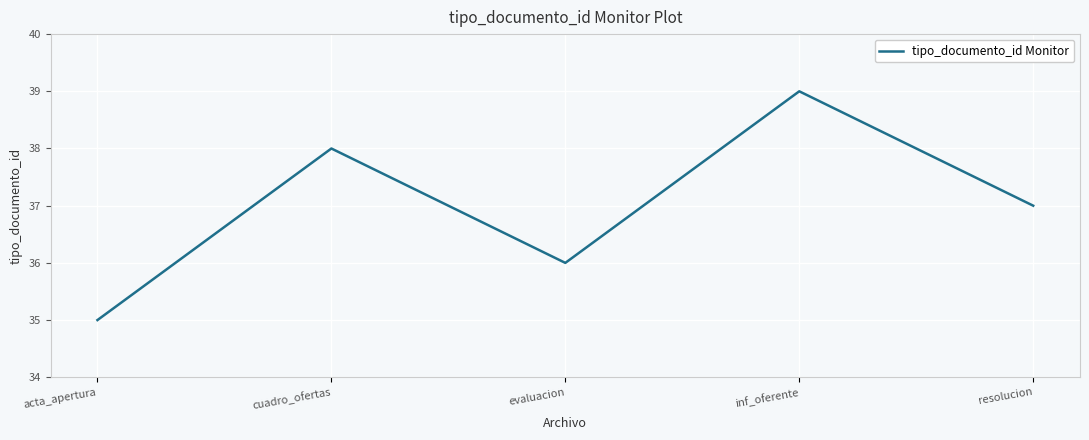

Where is the first local minimum?

evaluacion